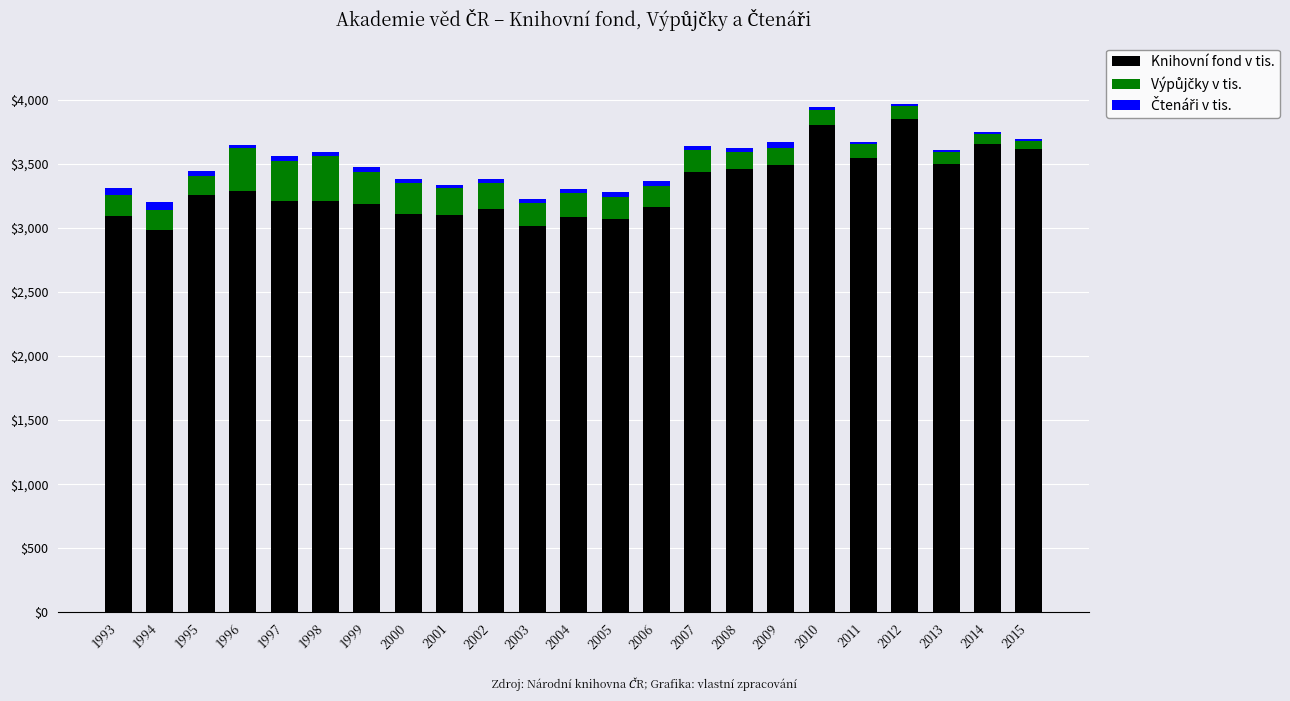

What is the difference between the maximum and minimum values in the Knihovní fond v tis. series?

869